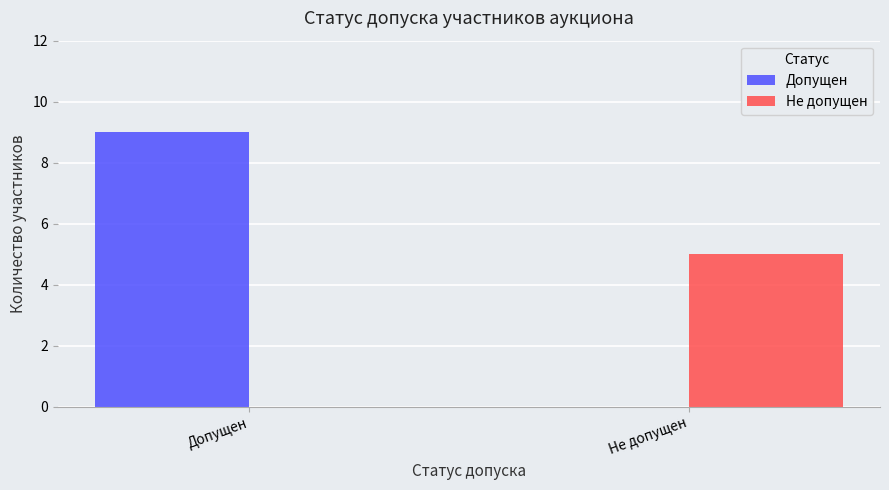

Reading left to right, what are all the values shown in this chart?

Допущен: 9	0
Не допущен: 0	5